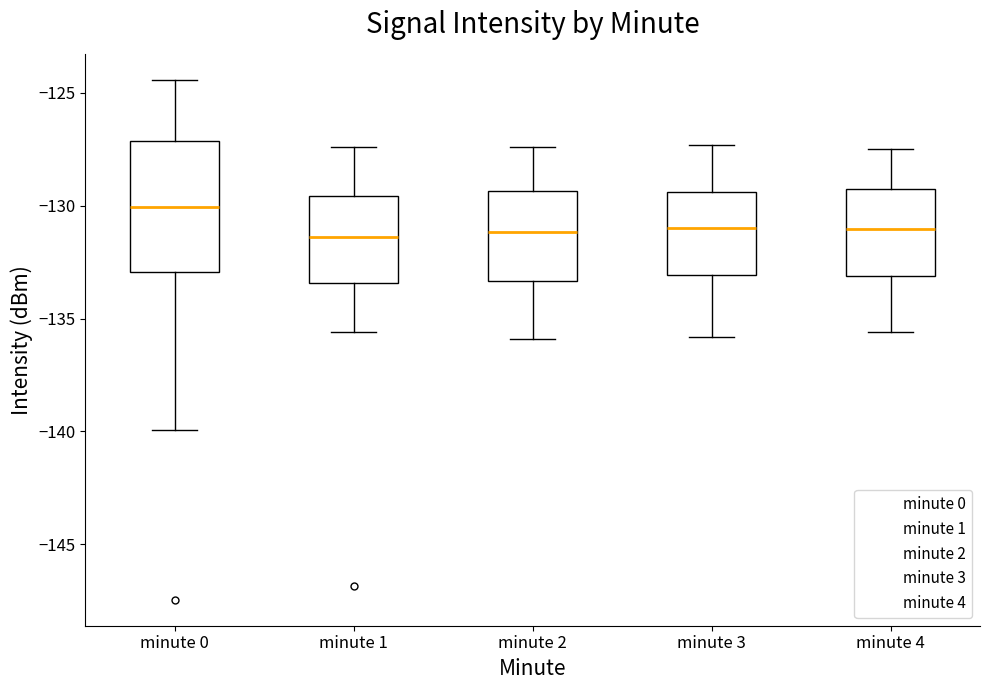

Which box is the tallest, from its lower edge to its upper edge?

minute 0